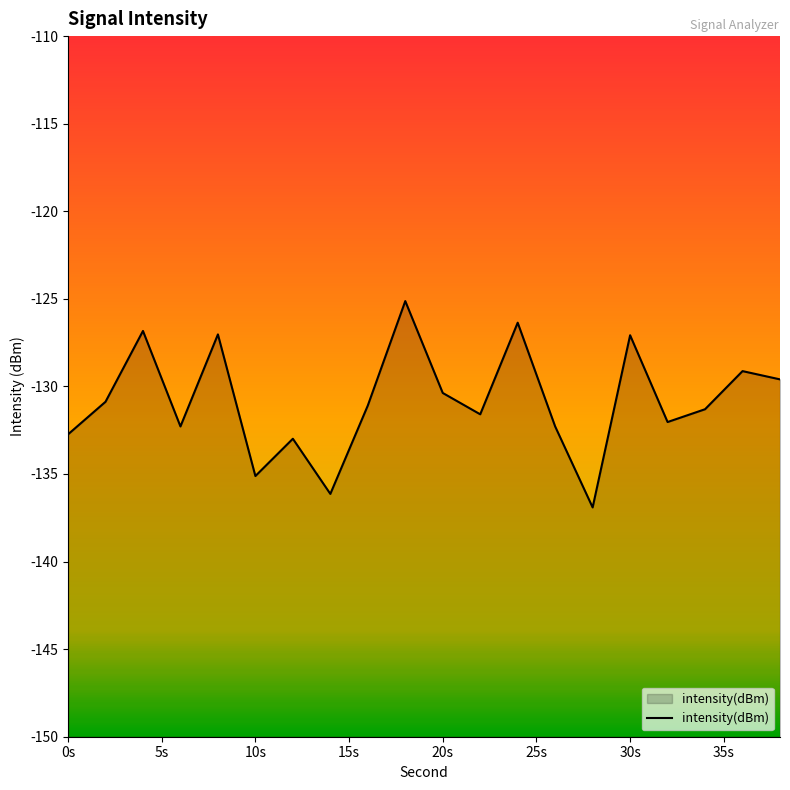

What value does the data have at 30s?

-127.1